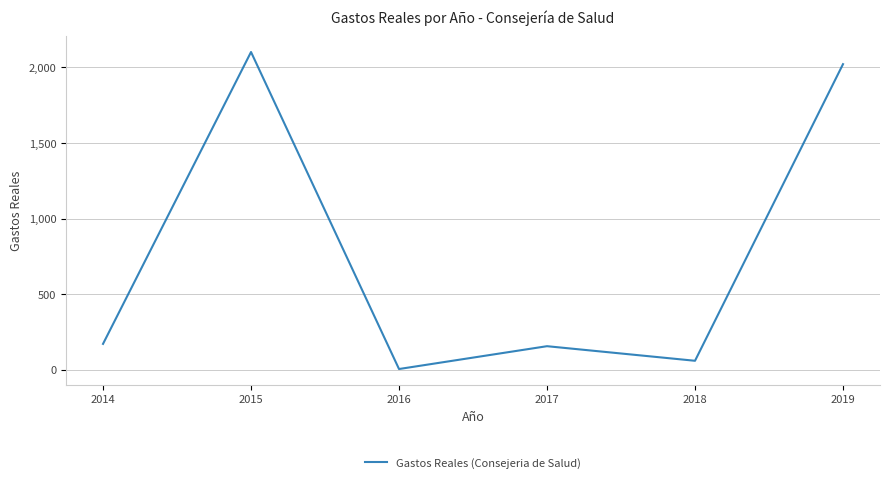

Reading left to right, what are all the values shown in this chart?

2014=170.8	2015=2102.5	2016=4.4	2017=155.5	2018=58.9	2019=2022.0